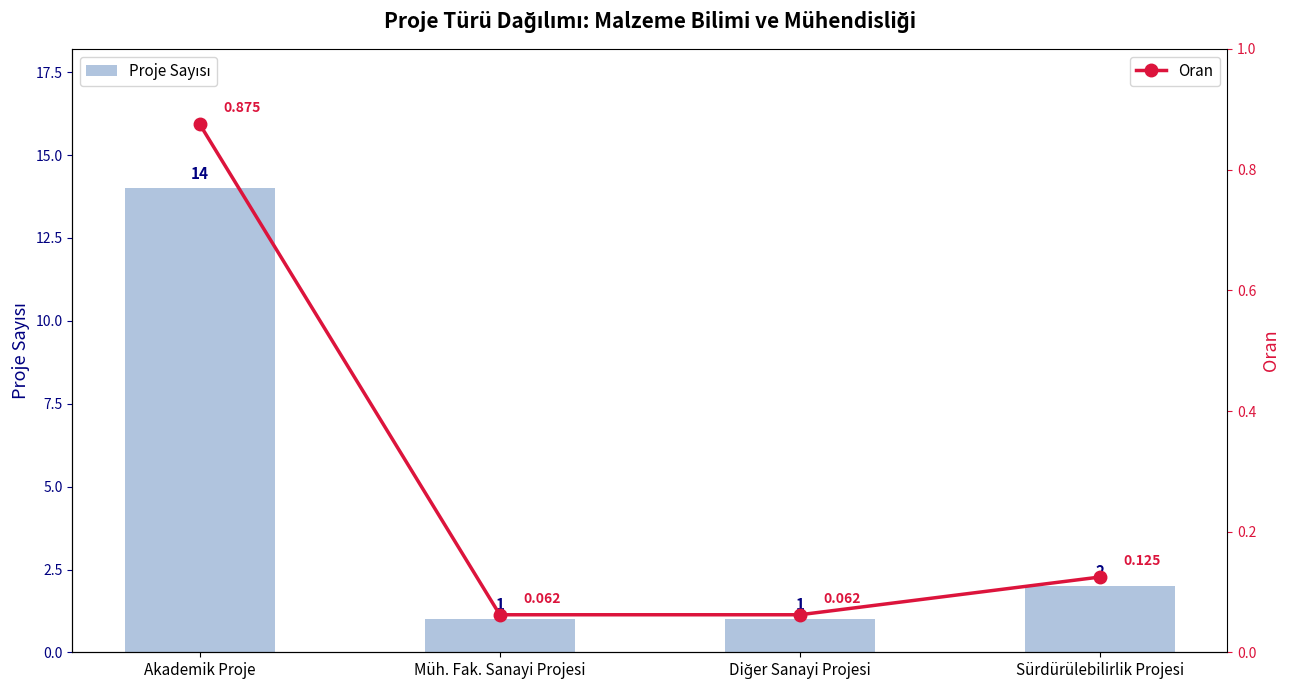

At which label is Oran closest to 0?

Müh. Fak. Sanayi Projesi